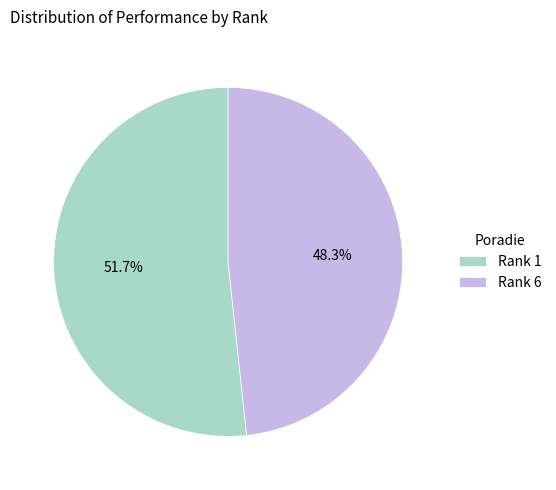

Which has a higher value, Rank 1 or Rank 6?

Rank 1